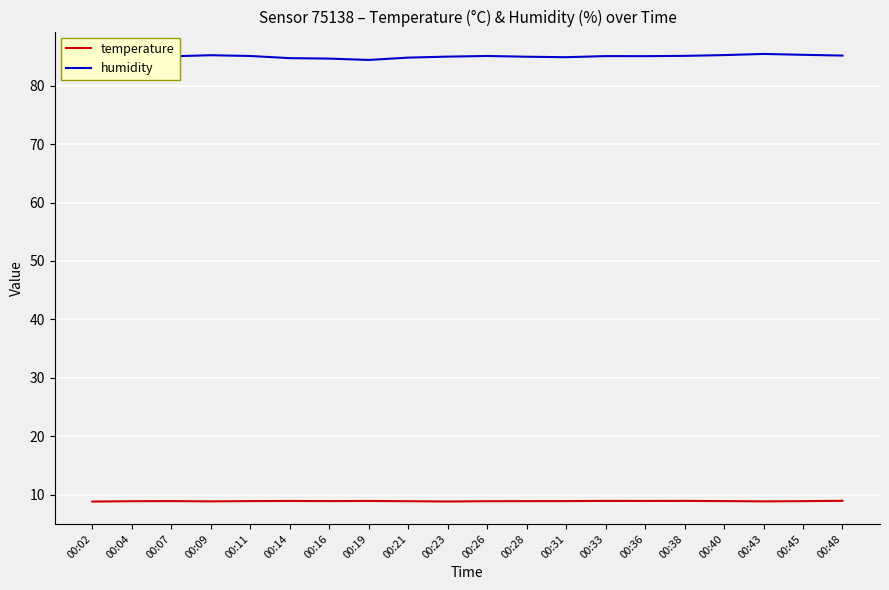

Which series has the largest total across all categories?

humidity